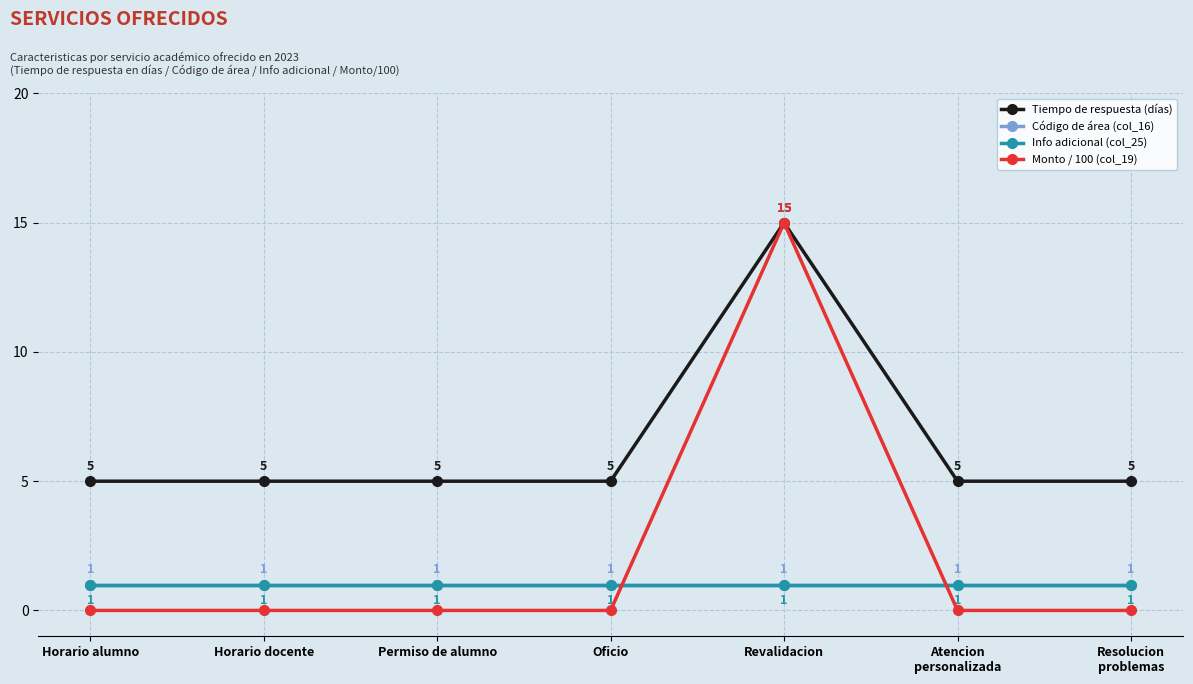

Which has a higher value, Atencion
personalizada or Horario docente?

Atencion
personalizada